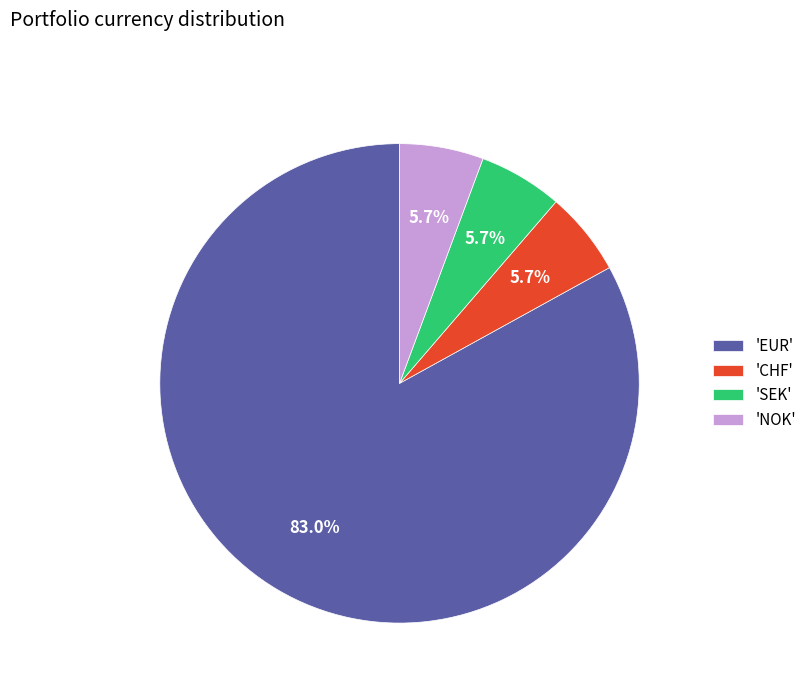

Which slice is the largest?

'EUR'